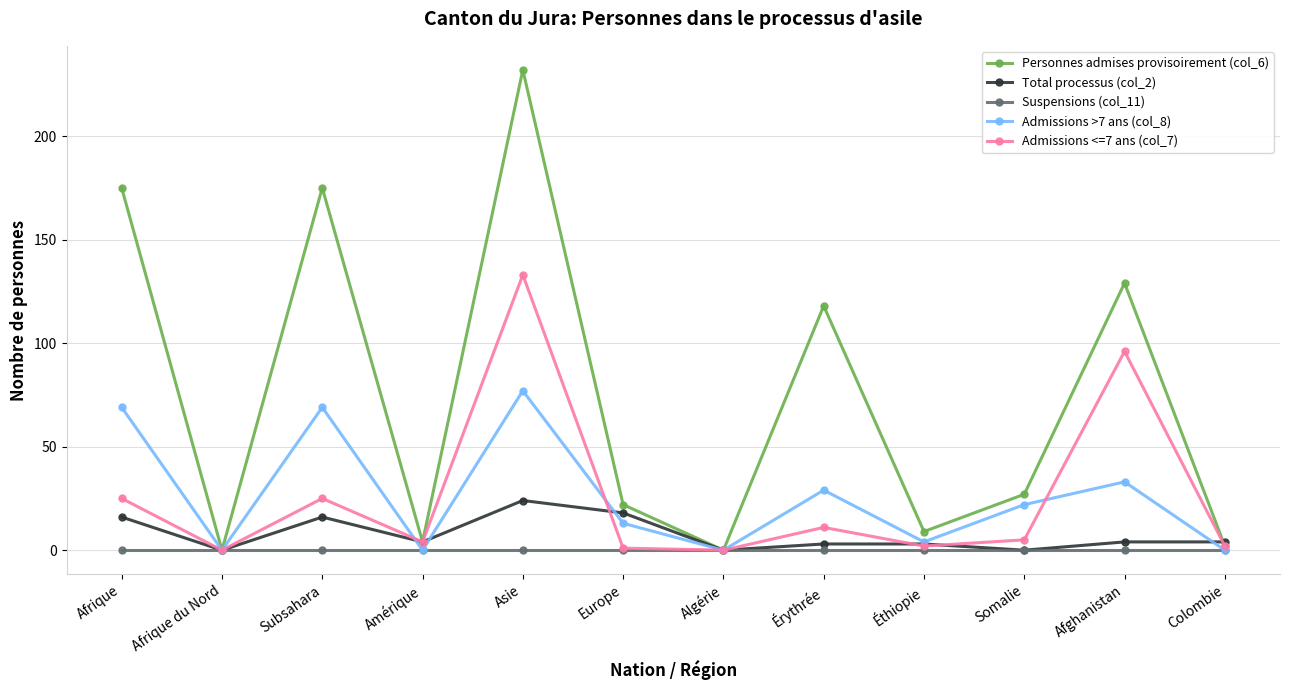

Rank the series by their maximum value, from highest to lowest.

Personnes admises provisoirement (col_6), Admissions <=7 ans (col_7), Admissions >7 ans (col_8), Total processus (col_2), Suspensions (col_11)